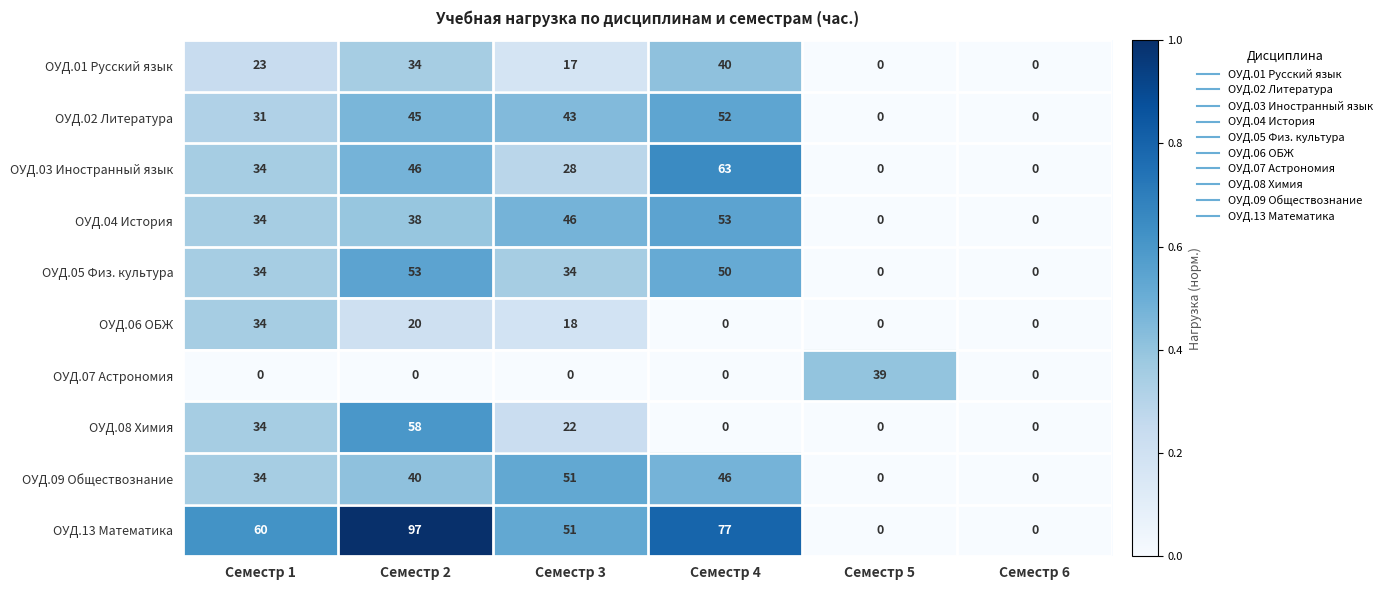

How many ОУД.01 Русский язык values are between 0 and 34?

5